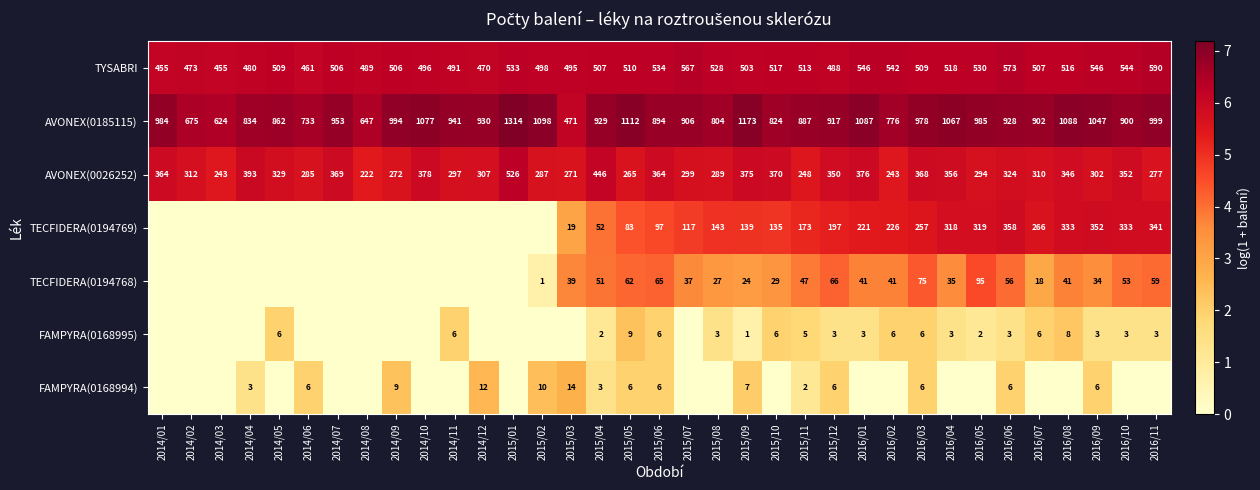

Which category has the highest value in the AVONEX(0026252) series?

2015/01